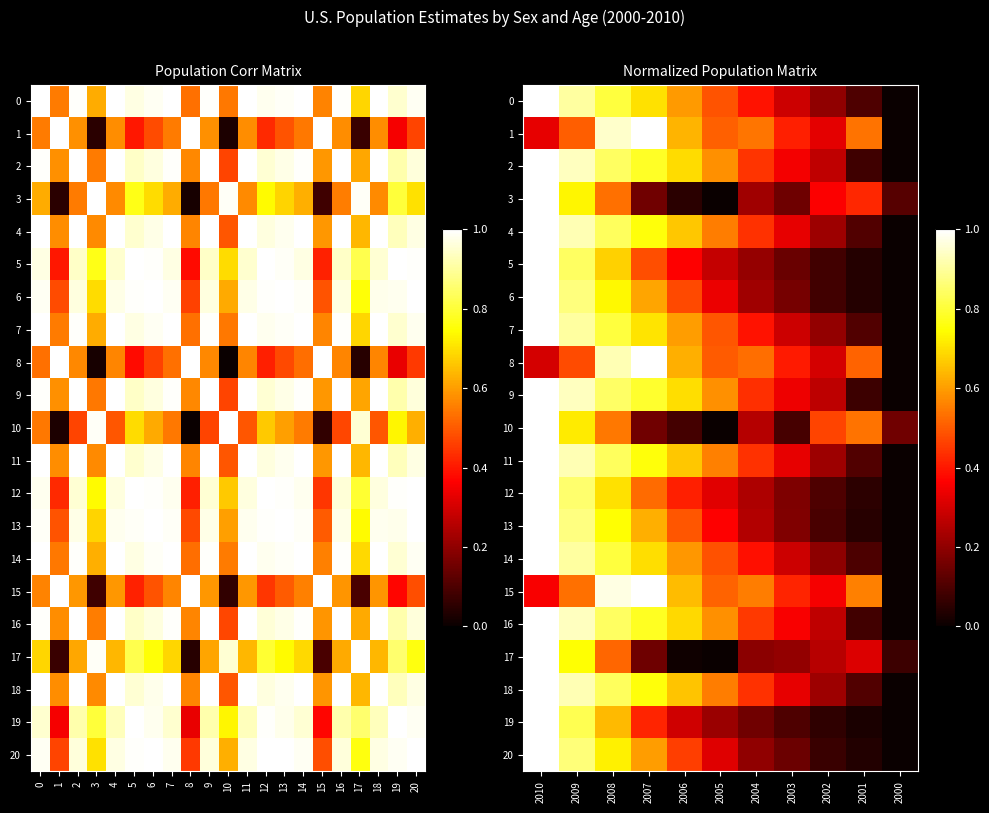

Between 2010 and 2007, which series saw the biggest shift?

17